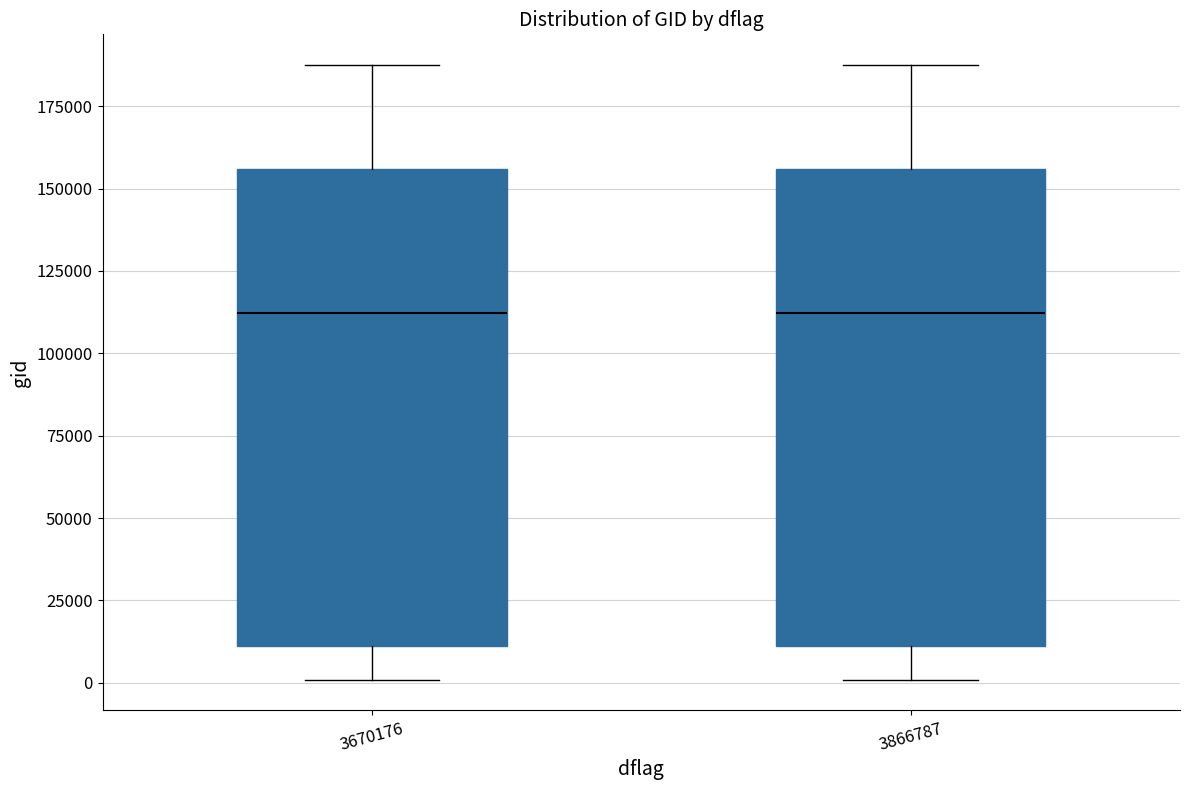

Reading left to right, read every box against the y-axis: the position of its median line, the range the box covers, and the ends of its whiskers. The values are not printed on the chart, so give them approximately, as read against the axis.

3670176: median 110000, box 10000 to 155000, whiskers 0 to 190000
3866787: median 110000, box 10000 to 155000, whiskers 0 to 190000